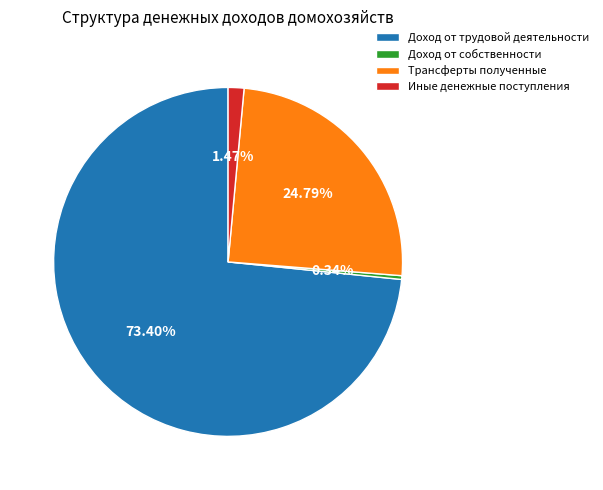

Which category has the biggest portion of the pie?

Доход от трудовой деятельности